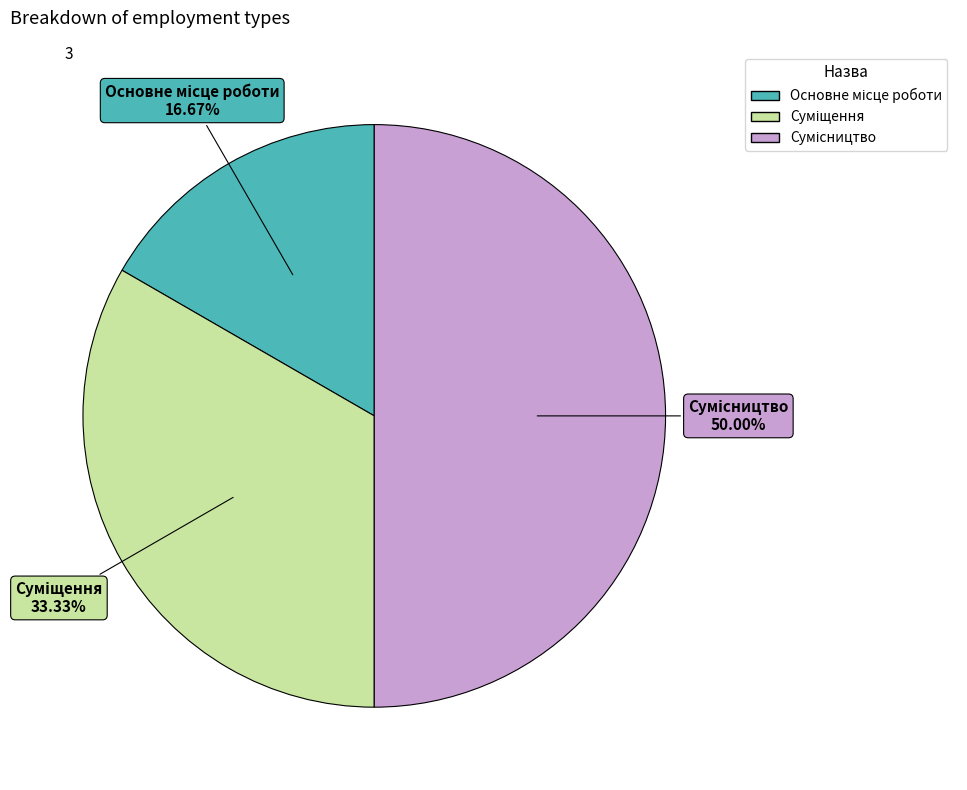

What is the change in value from Основне місце роботи to Суміщення?

+1